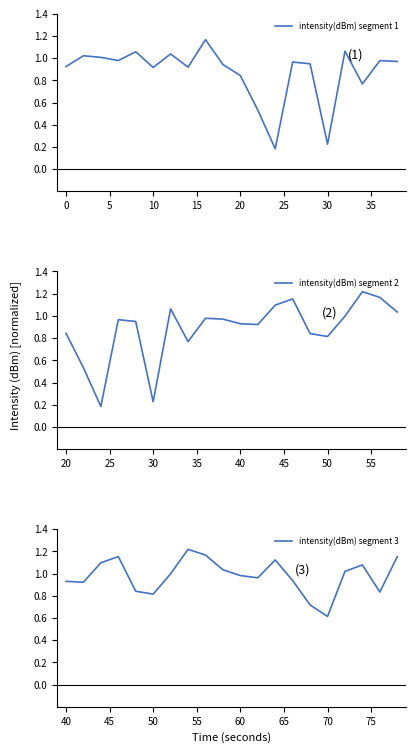

At which label is intensity(dBm) segment 3 closest to 0?

70